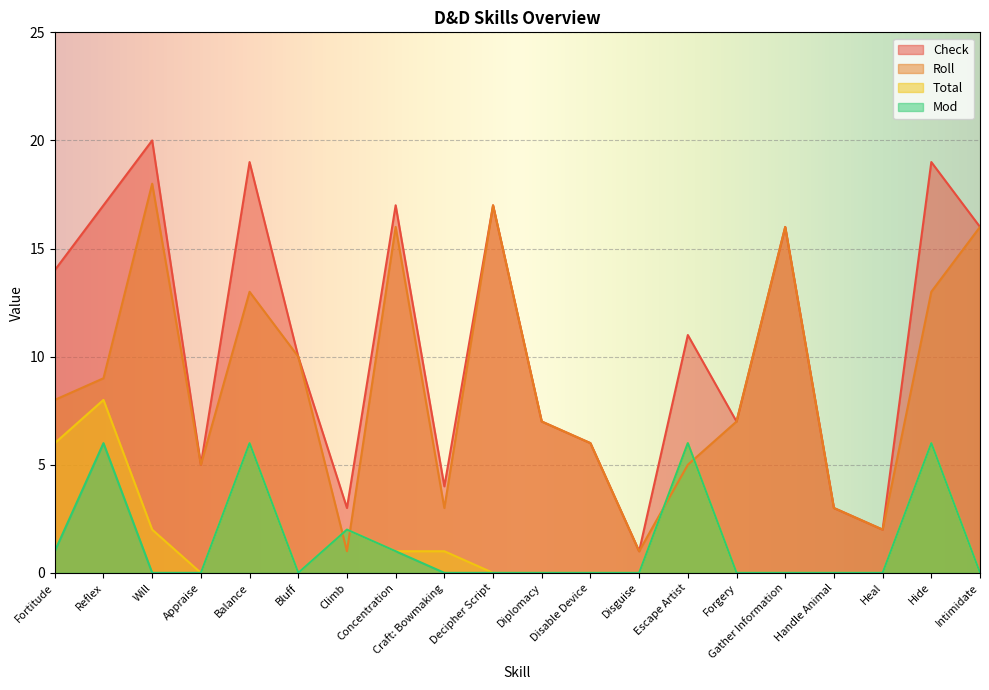

True or false: Total has a value of -5 at Disable Device.

False